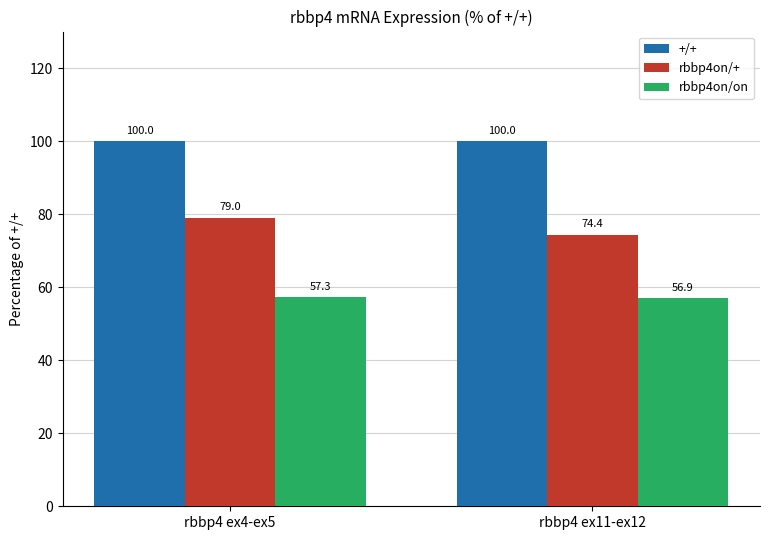

Reading left to right, what are all the values shown in this chart?

+/+: 100.0	100.0
rbbp4on/+: 79.0	74.4
rbbp4on/on: 57.3	56.9